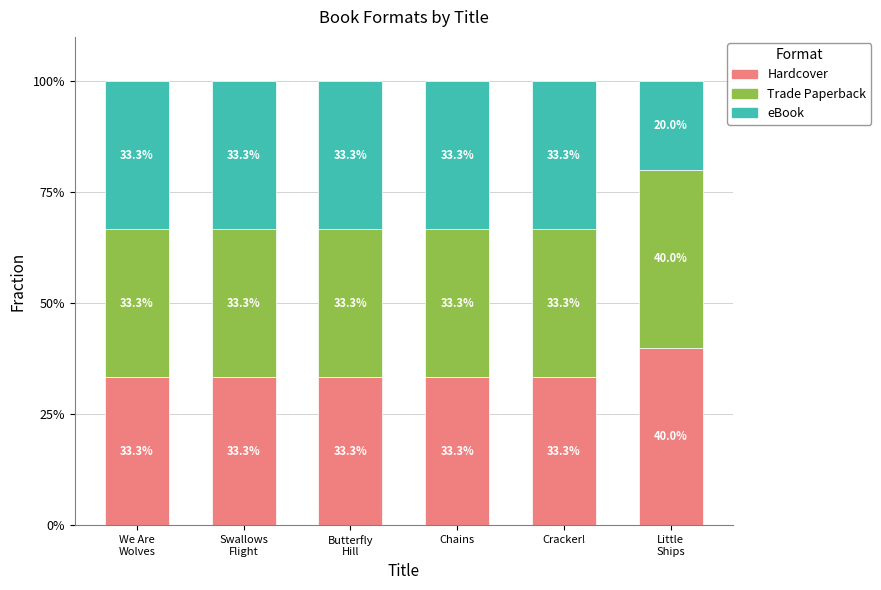

How many distinct data groups are displayed?

3